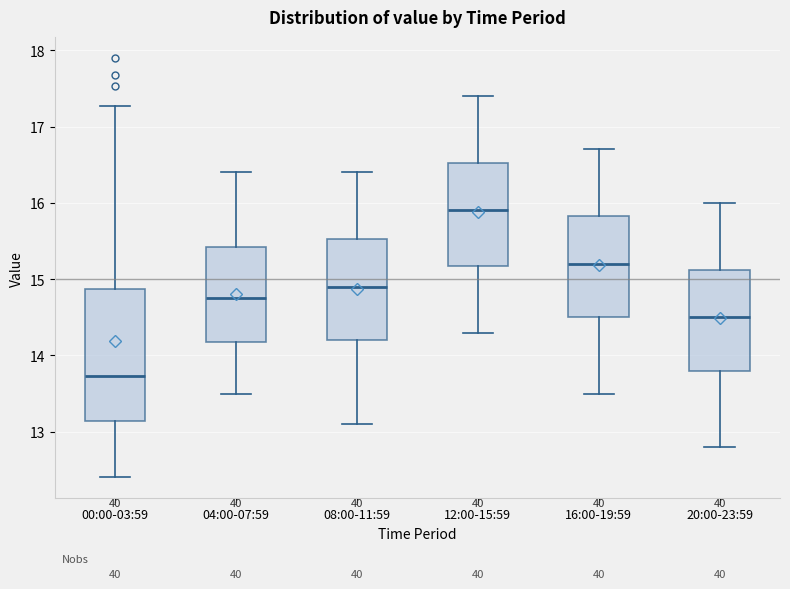

Reading left to right, read every box against the y-axis: the position of its median line, the range the box covers, and the ends of its whiskers. The values are not printed on the chart, so give them approximately, as read against the axis.

00:00-03:59: median 13.7, box 13.1 to 14.9, whiskers 12.4 to 17.3
04:00-07:59: median 14.8, box 14.2 to 15.4, whiskers 13.5 to 16.4
08:00-11:59: median 14.9, box 14.2 to 15.5, whiskers 13.1 to 16.4
12:00-15:59: median 15.9, box 15.2 to 16.5, whiskers 14.3 to 17.4
16:00-19:59: median 15.2, box 14.5 to 15.8, whiskers 13.5 to 16.7
20:00-23:59: median 14.5, box 13.8 to 15.1, whiskers 12.8 to 16.0